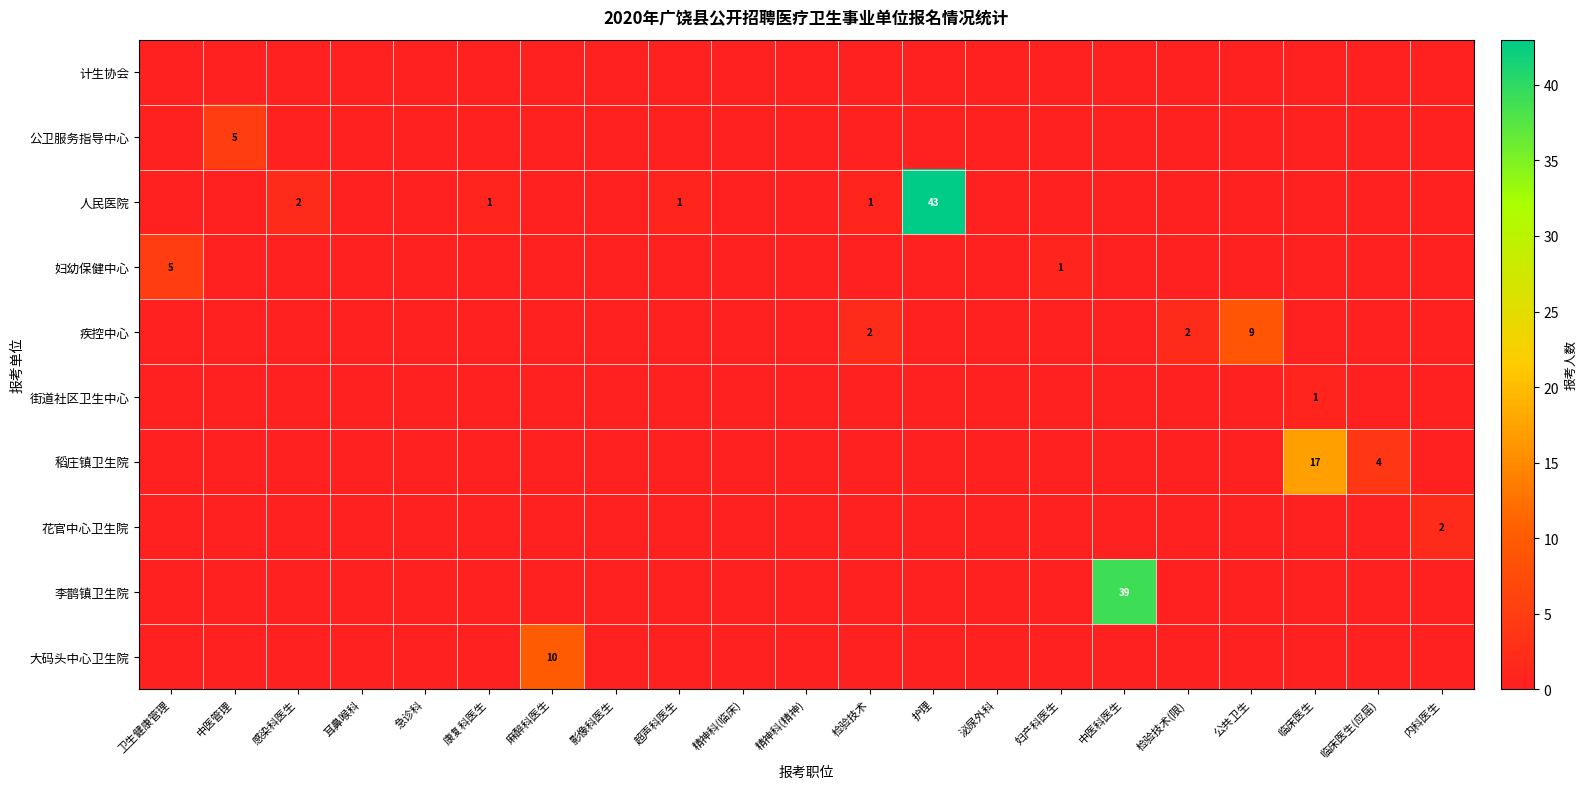

What is the sum of the 疾控中心 values at 检验技术 and 泌尿外科?

2